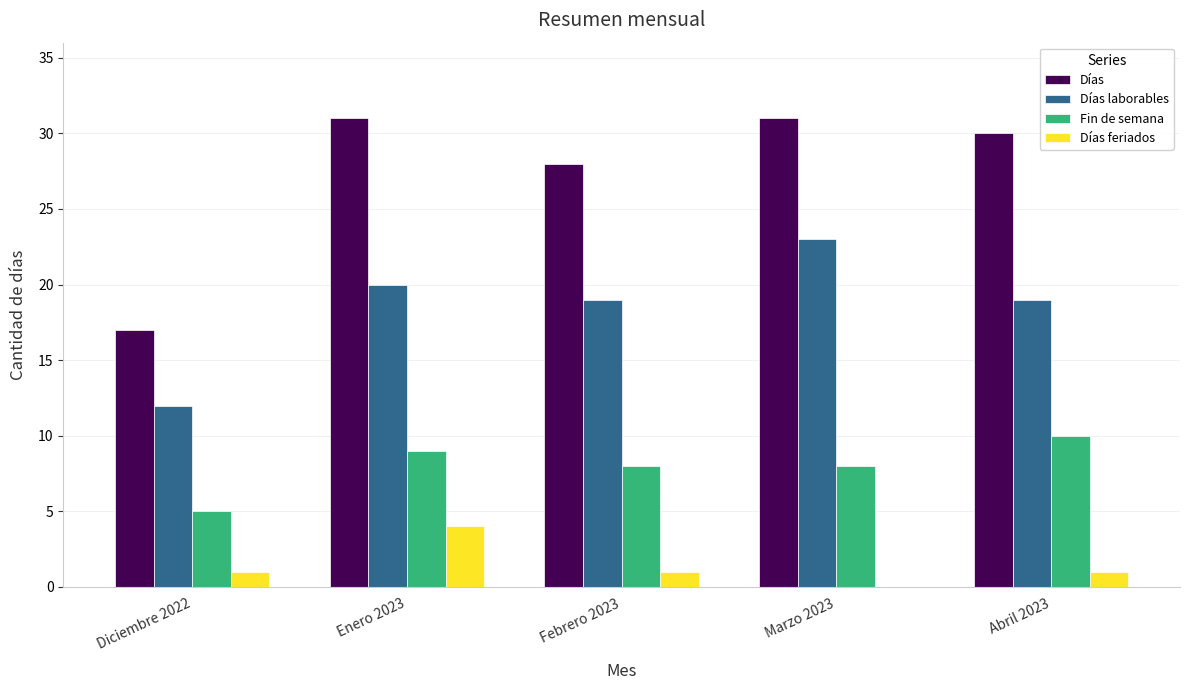

Which series has the largest total across all categories?

Días